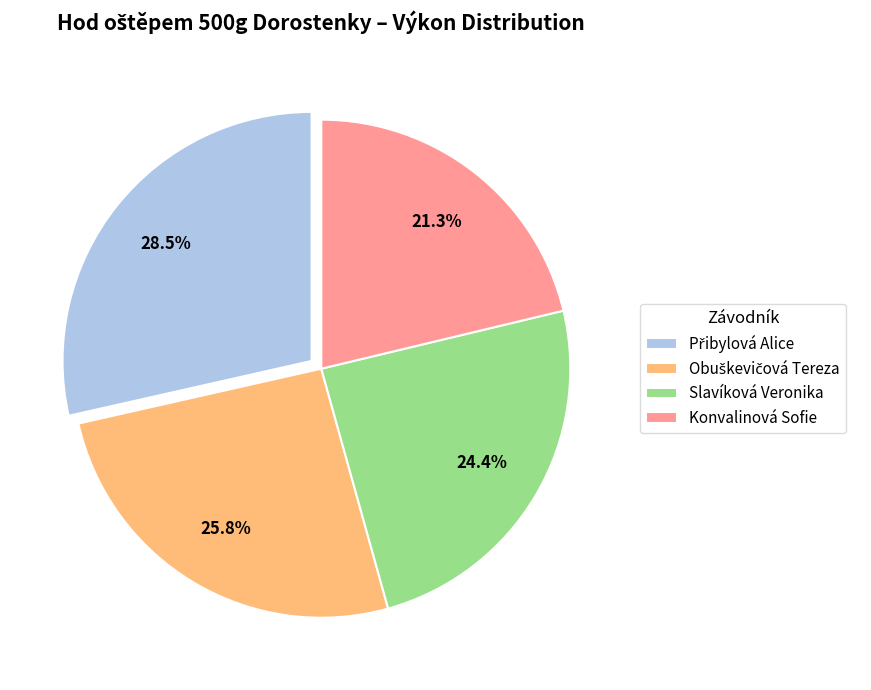

How much of the chart is everything except Konvalinová Sofie?

78.7%